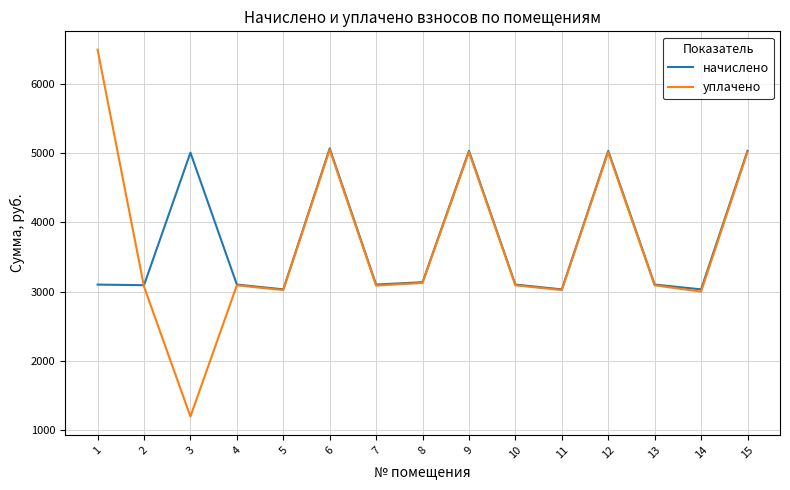

True or false: уплачено and начислено intersect in this chart.

True